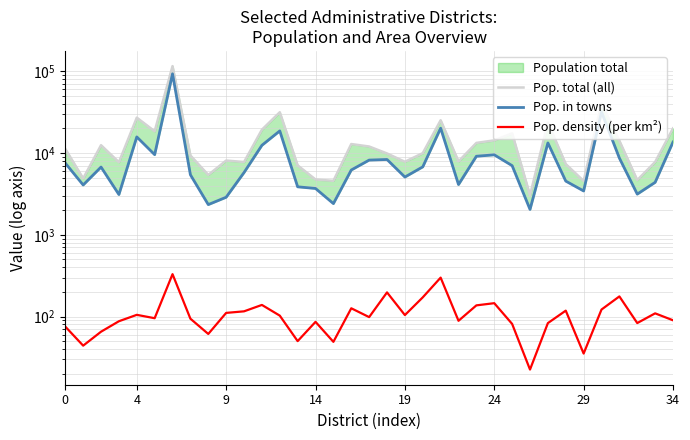

What is the difference between the second highest and second lowest values in the Pop. total (all) series?

35794.0